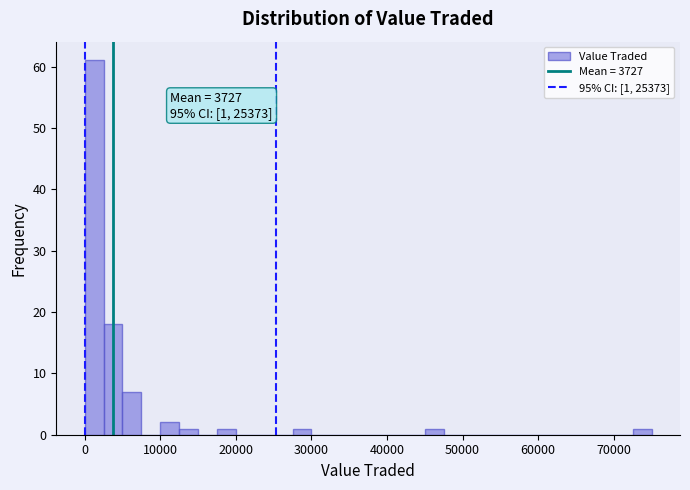

Around what value on the x-axis is the tallest bar? Give the approximate position of its centre, as read against the axis.

1000